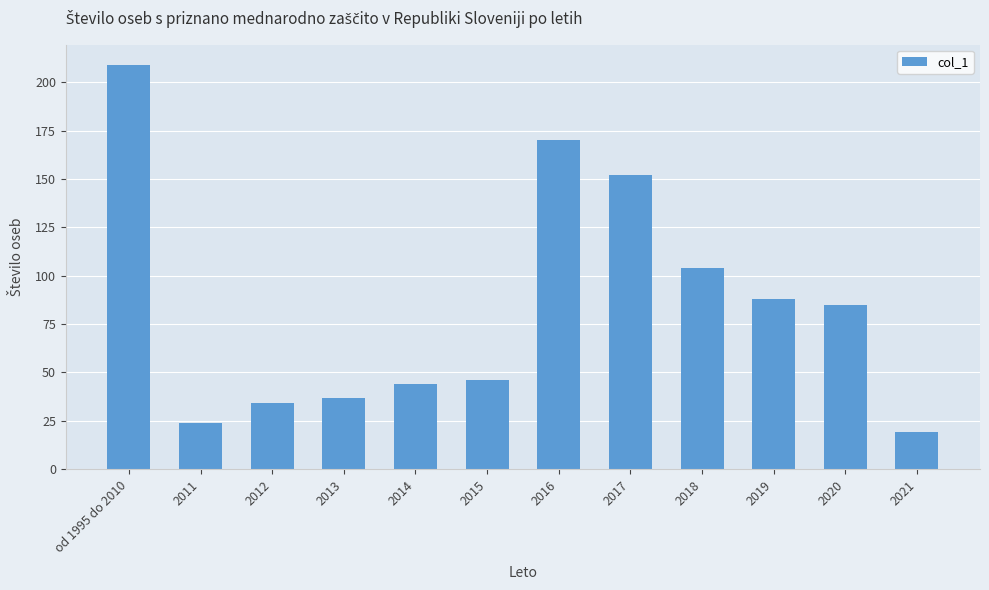

What is the value of the 3rd bar from the left?

34